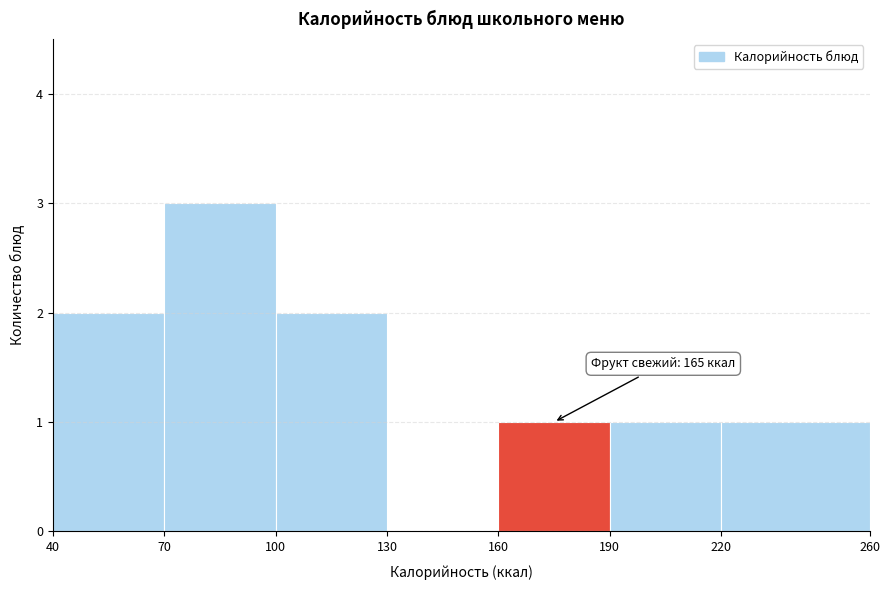

Which range on the x-axis has the tallest bar?

70 to 100